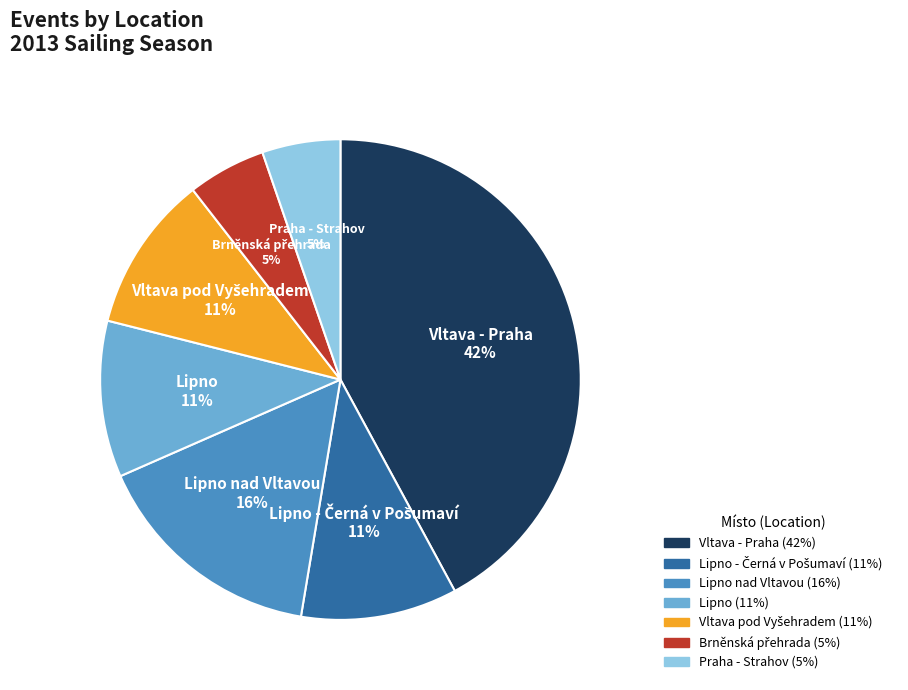

Is there any slice that represents more than half of the pie?

No